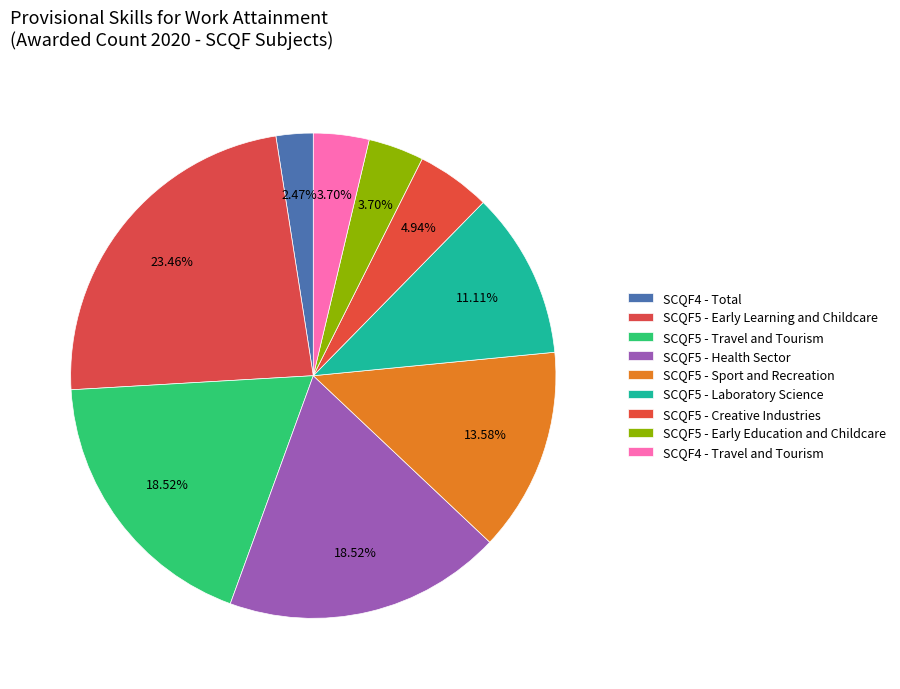

Which slice is the largest?

SCQF5 - Early Learning and Childcare